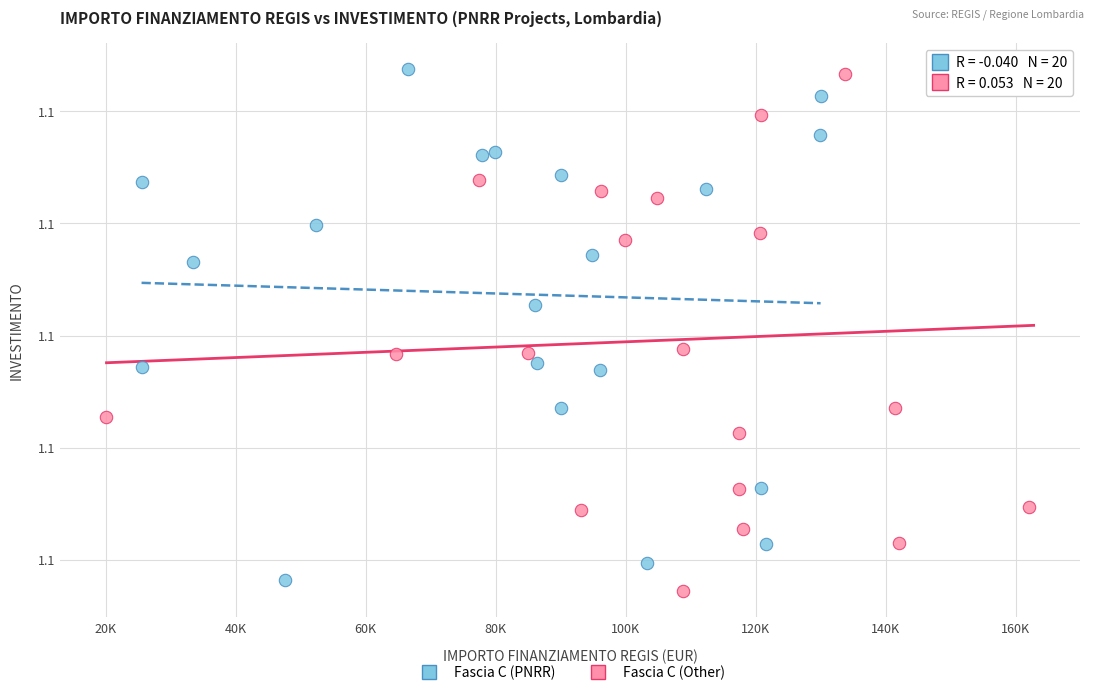

Which series reaches the minimum Y coordinate?

Fascia C (Other)